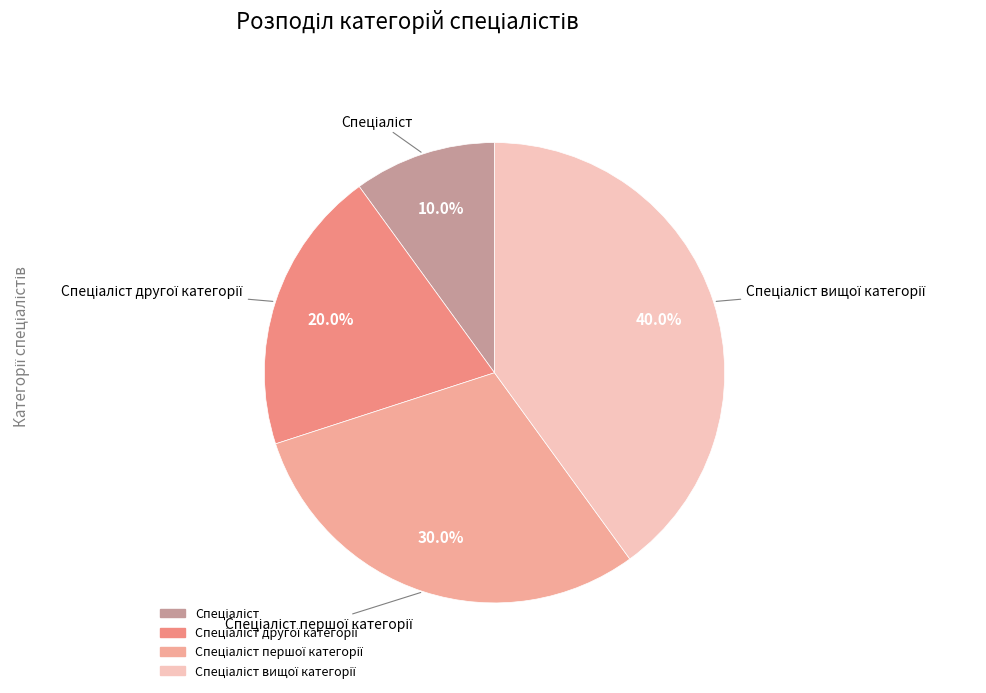

How many segments does this pie chart have?

4